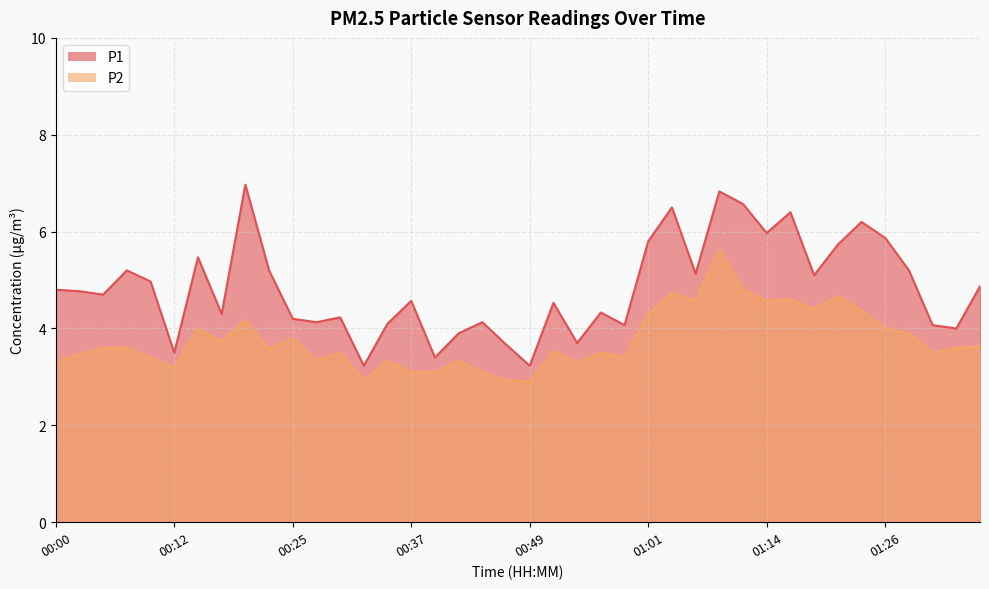

What is the greatest value displayed?

7.0